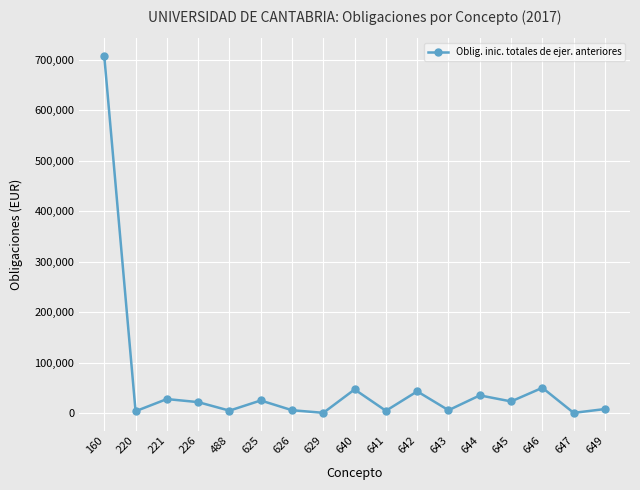

What is the average value?

59926.3